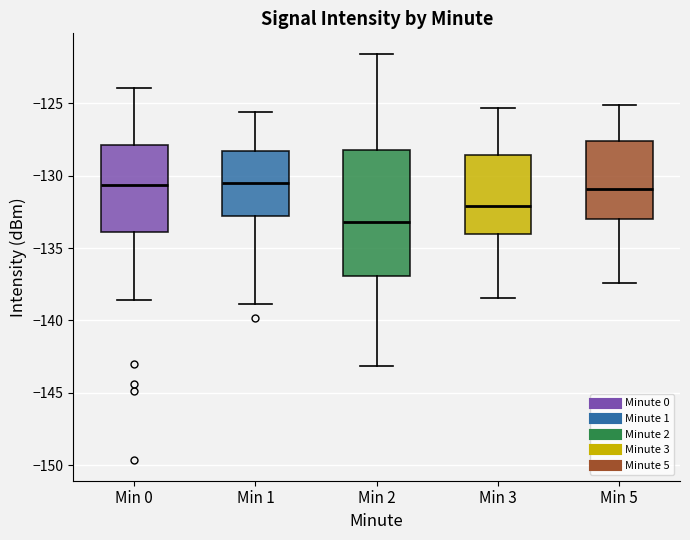

Which box has the lowest median line?

Min 2